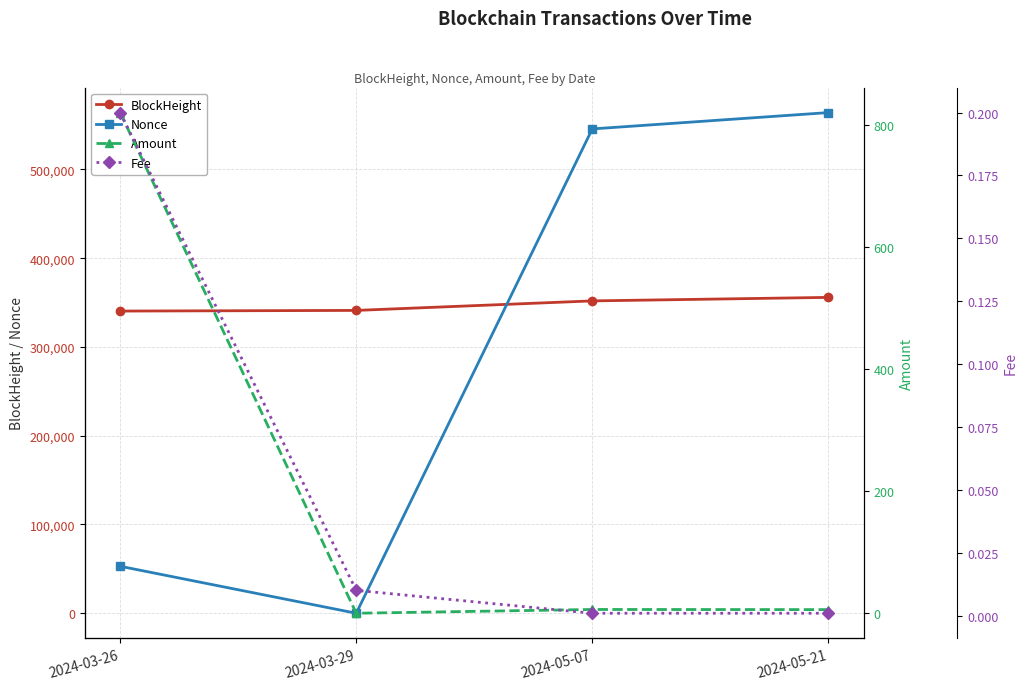

At which label is Amount closest to 410?

2024-05-07